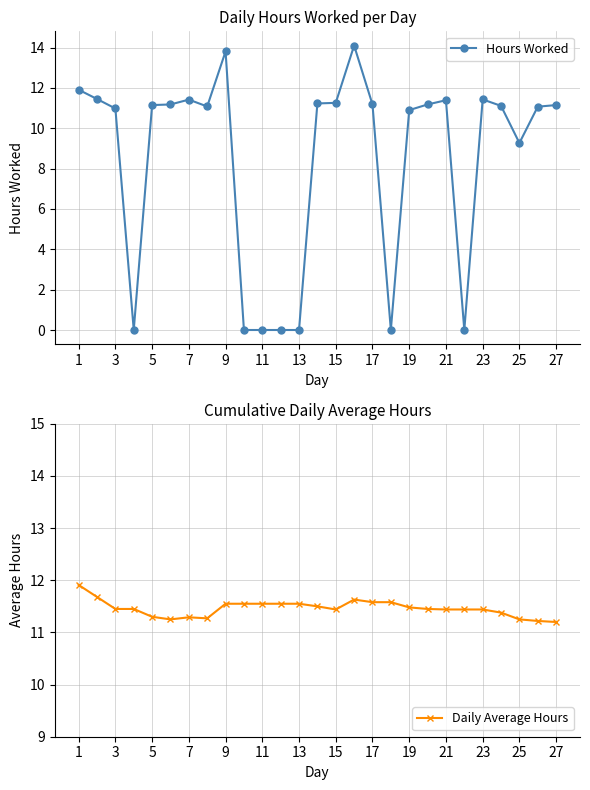

What is the minimum value for Daily Average Hours?

11.2